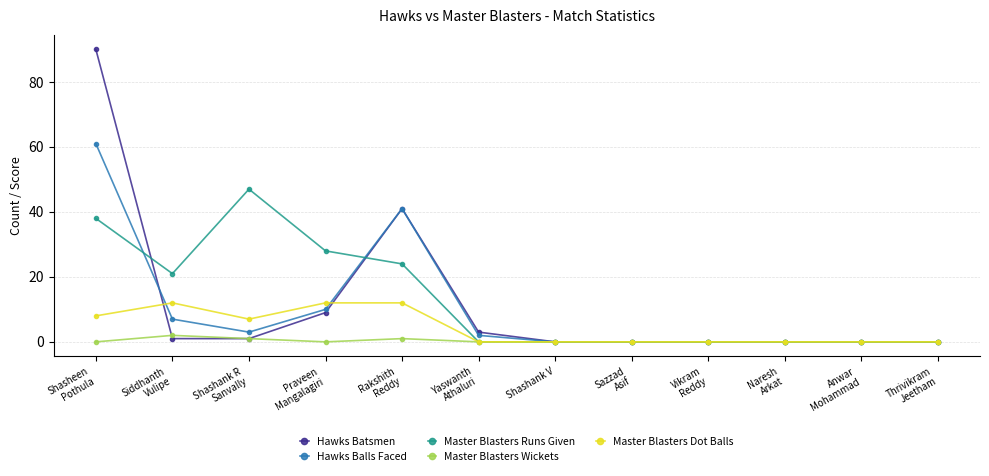

Rank the series by their maximum value, from lowest to highest.

Master Blasters Wickets, Master Blasters Dot Balls, Master Blasters Runs Given, Hawks Balls Faced, Hawks Batsmen